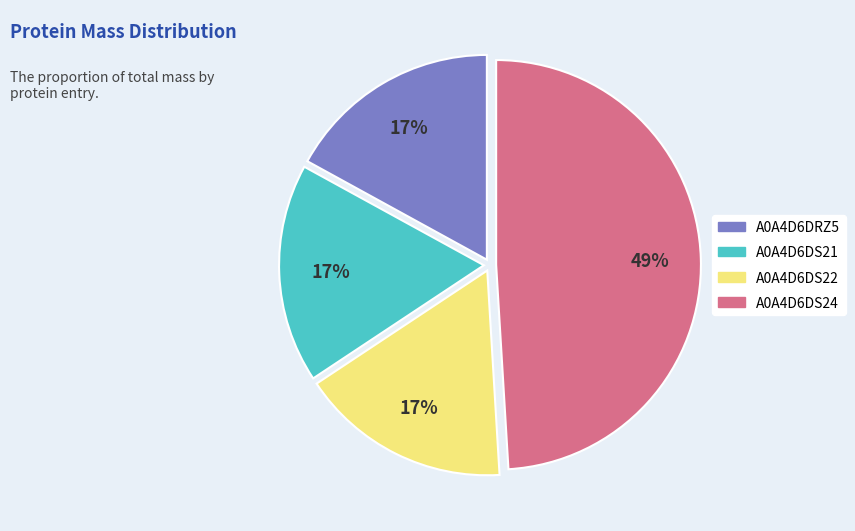

Approximately how many times larger is the value at A0A4D6DS24 compared to A0A4D6DRZ5?

2.9